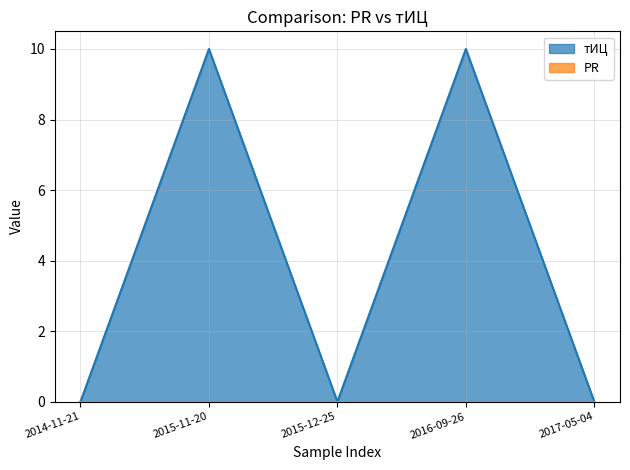

What is the ratio of the value at 2016-09-26 to the value at 2015-11-20?

1.0